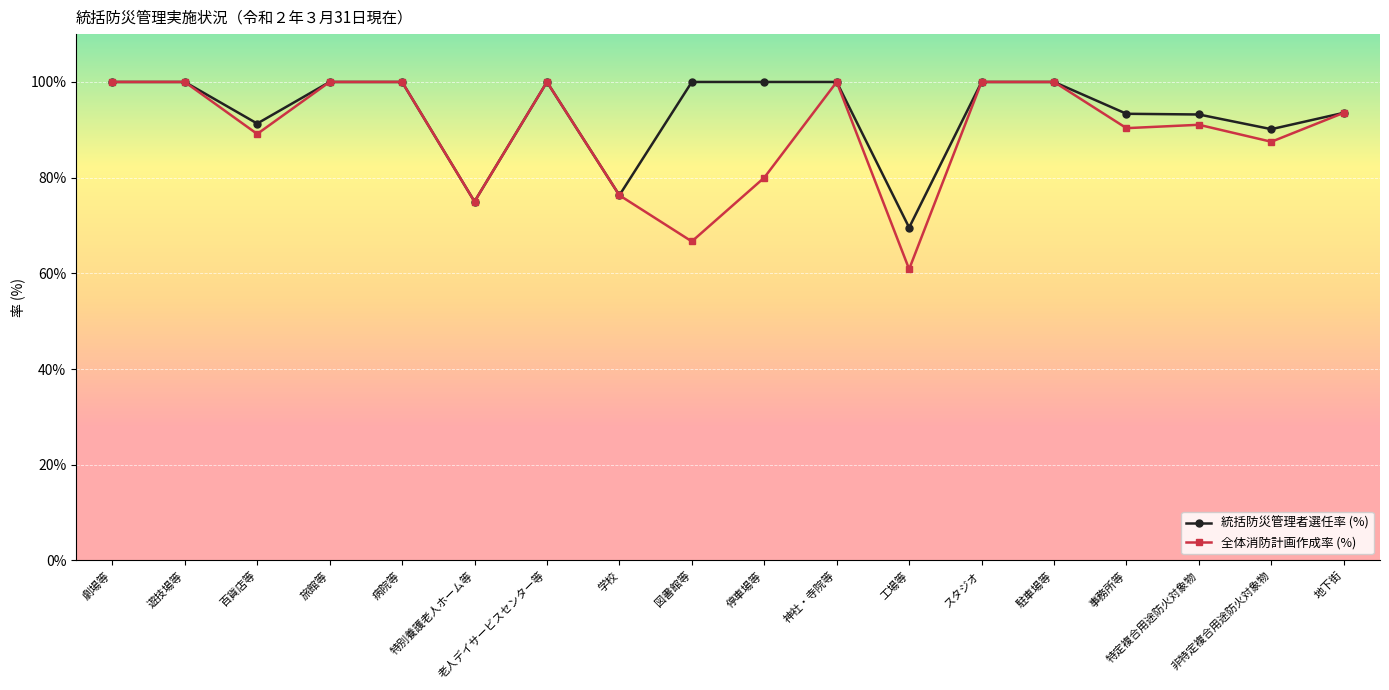

What is the value of the 全体消防計画作成率 (%) point at the 13th from the left?

100.0